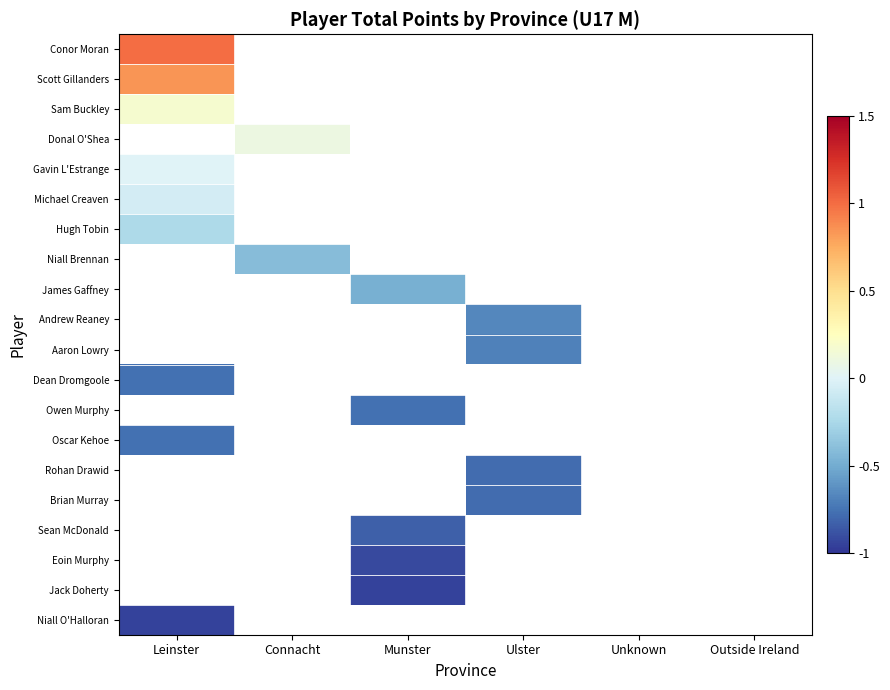

List the labels in order of Jack Doherty value, largest first.

Leinster, Connacht, Munster, Ulster, Unknown, Outside Ireland